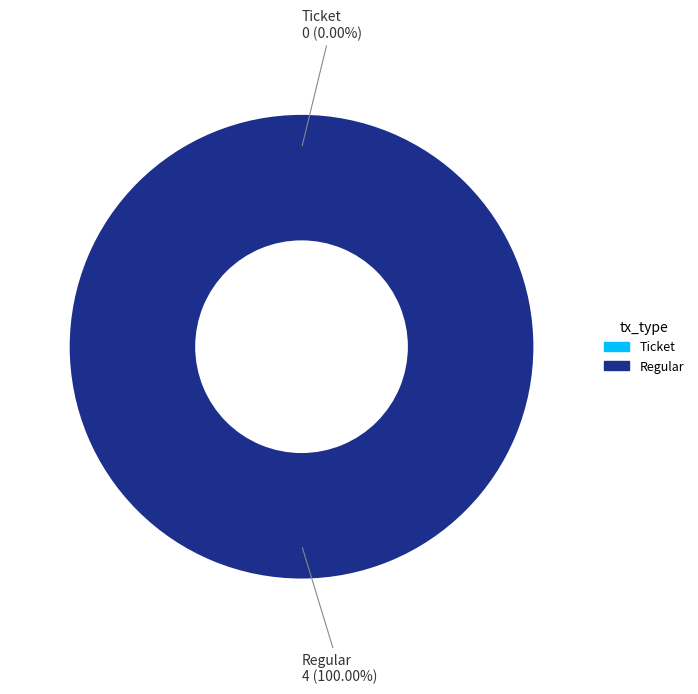

How many segments does this pie chart have?

2